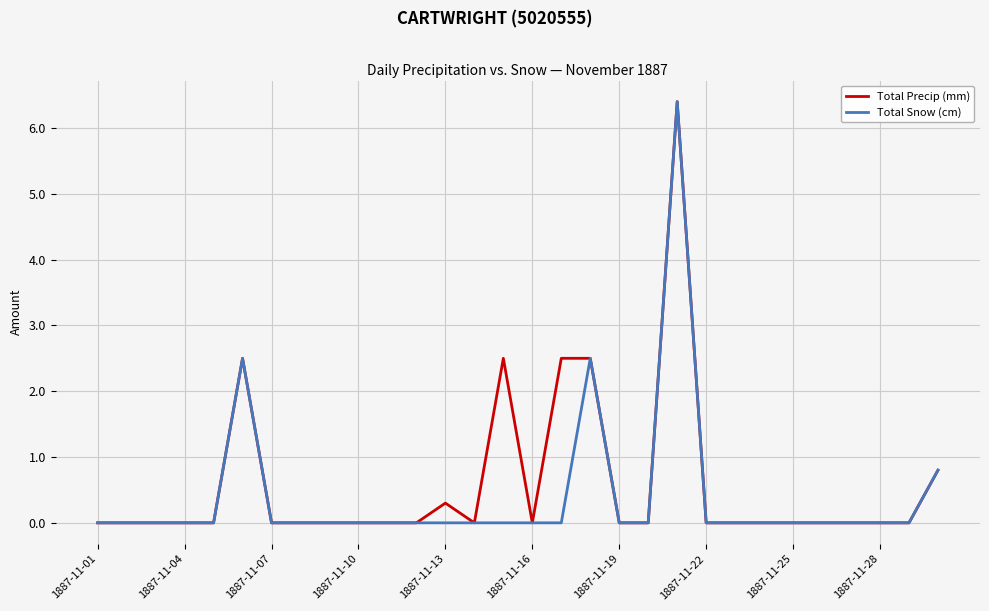

What is the maximum value for Total Precip (mm)?

6.4